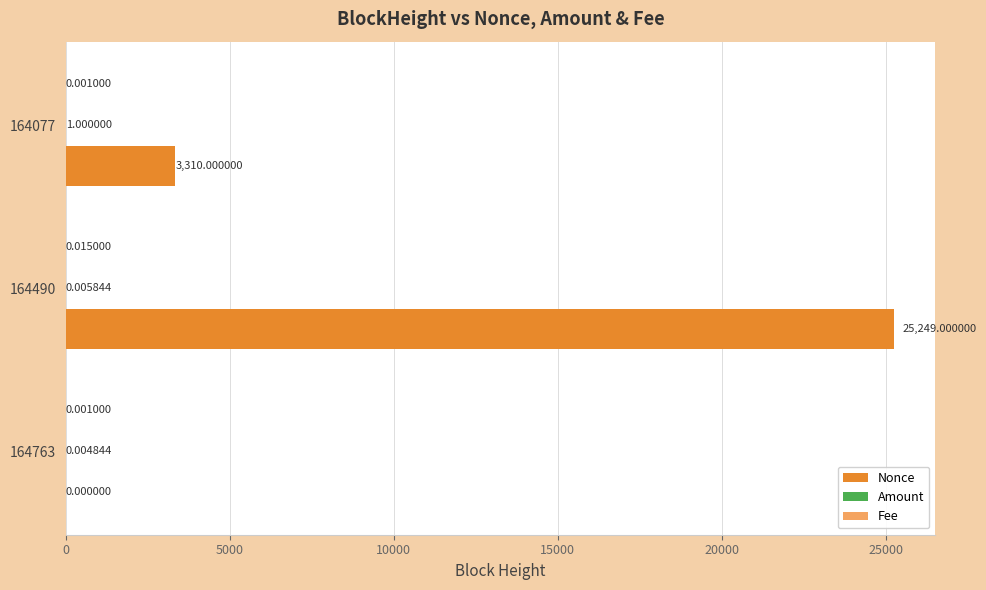

What is the sum of the Nonce values at 164077 and 164490?

28559.0